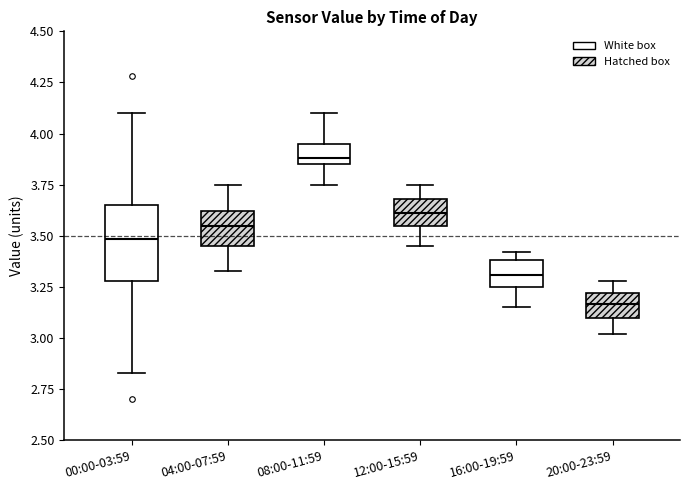

Where is the lower edge of the box for 16:00-19:59 on the y-axis? The values are not printed on the chart, so give them approximately, as read against the axis.

3.25